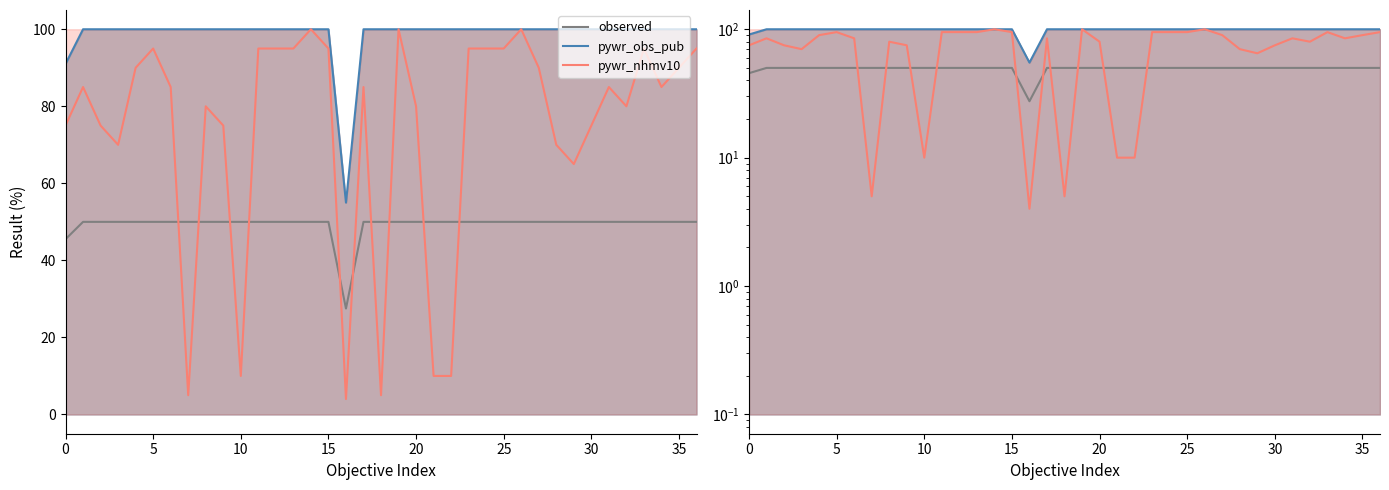

What is the value of the observed point at the 12th from the left?

50.0